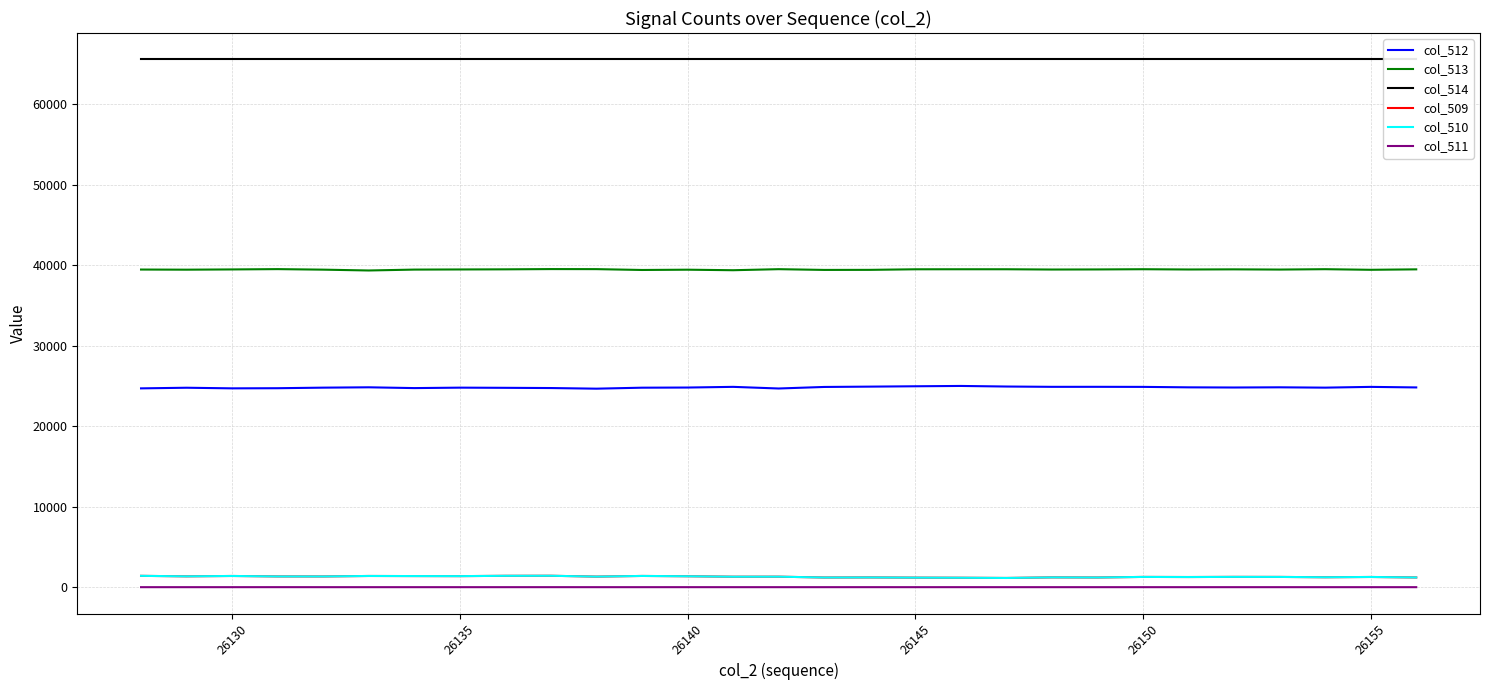

True or false: col_510 and col_511 cross at least once.

False